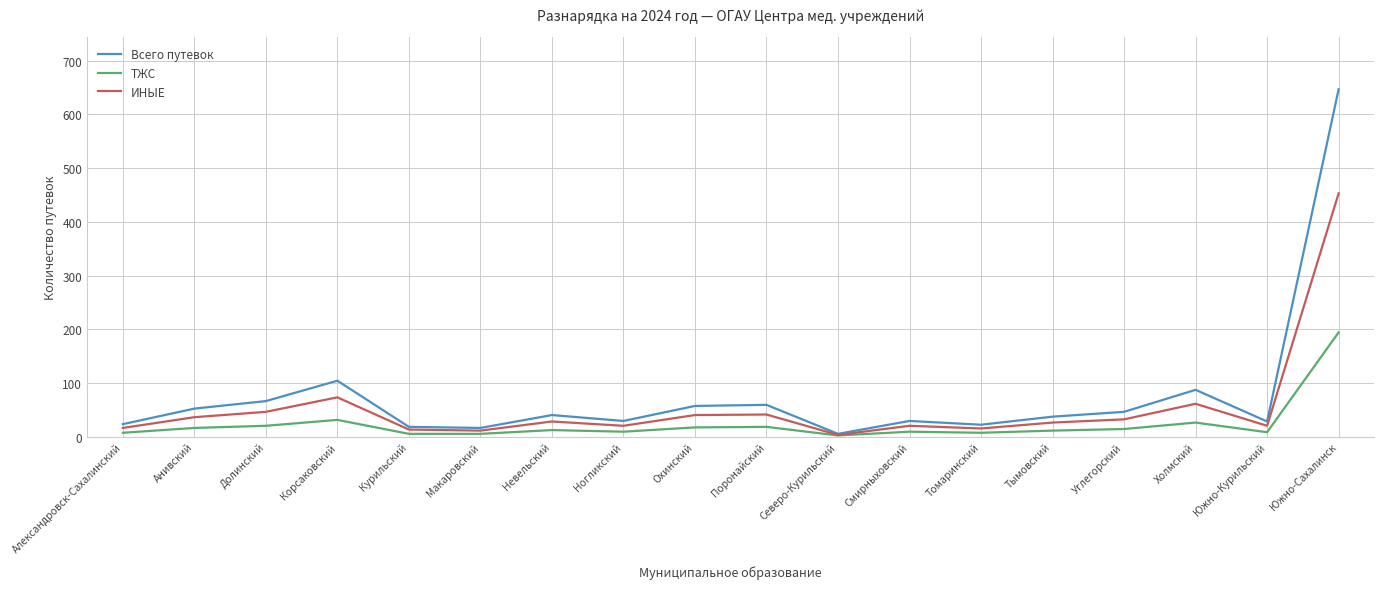

Which label corresponds to the largest value in the chart?

Южно-Сахалинск